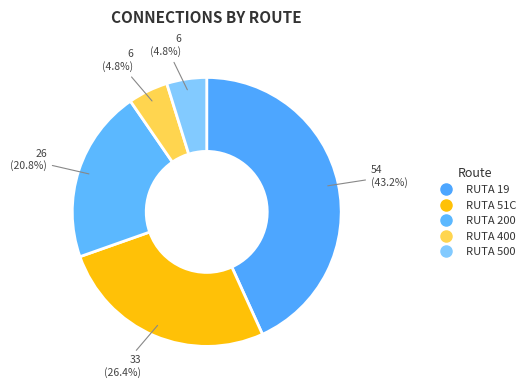

To the nearest percent, what percentage of the pie is RUTA 51C?

26%